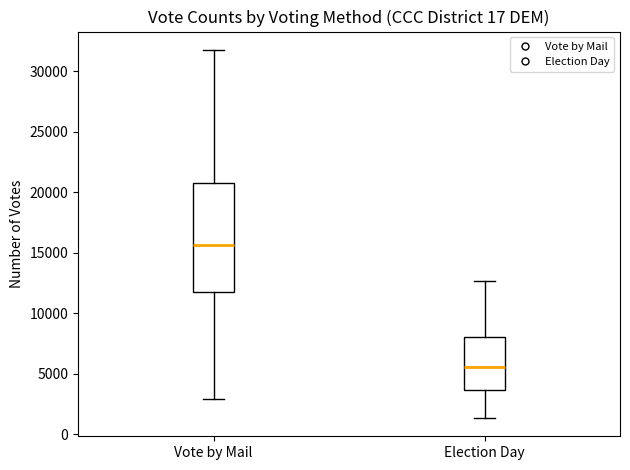

Reading left to right, read every box against the y-axis: the position of its median line, the range the box covers, and the ends of its whiskers. The values are not printed on the chart, so give them approximately, as read against the axis.

Vote by Mail: median 15500, box 12000 to 21000, whiskers 3000 to 32000
Election Day: median 5500, box 3500 to 8000, whiskers 1500 to 12500